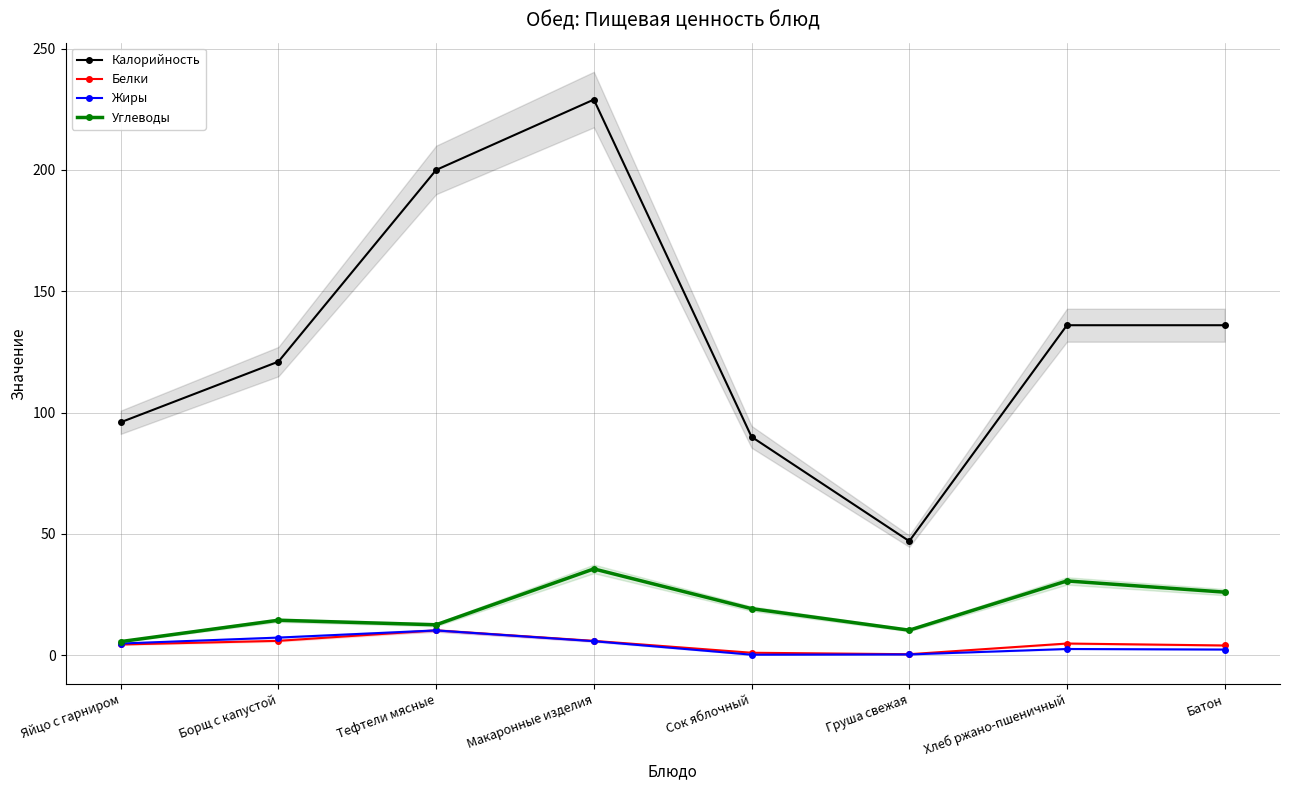

What is the sum of all Белки values?

36.6